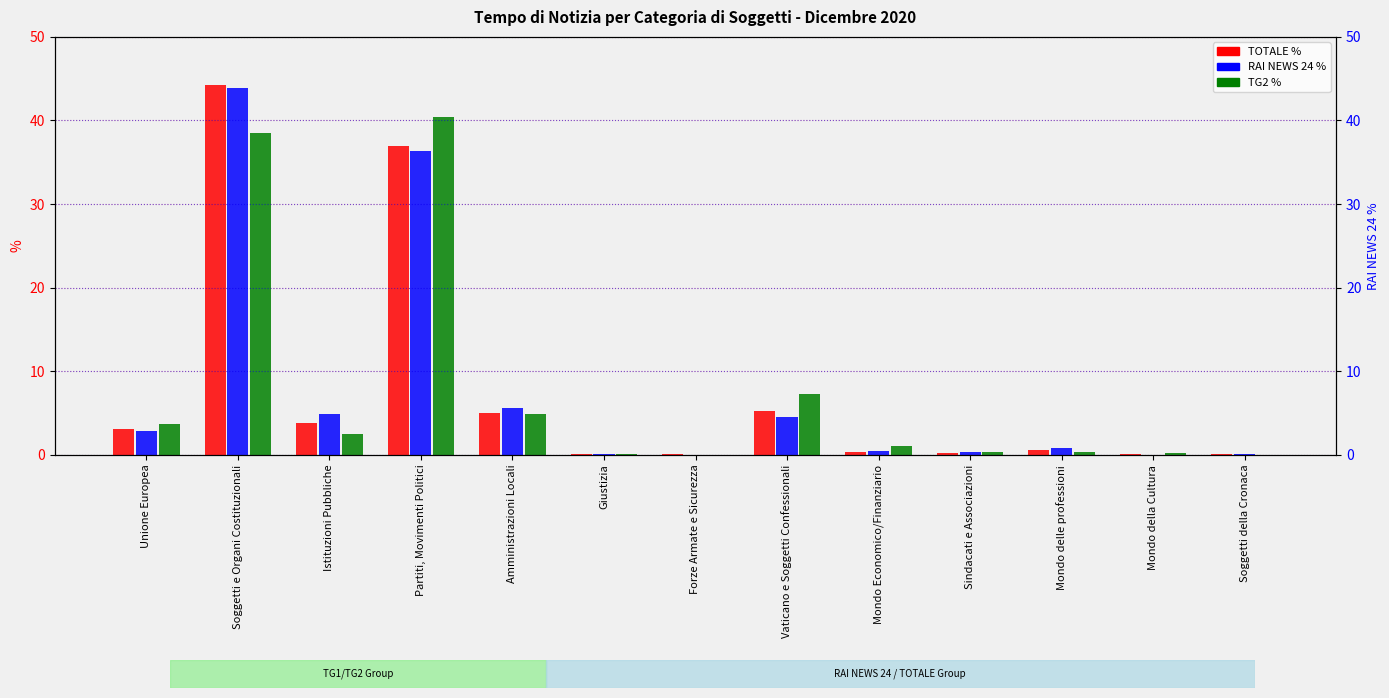

At which label is TG2 % closest to 20?

Vaticano e Soggetti Confessionali